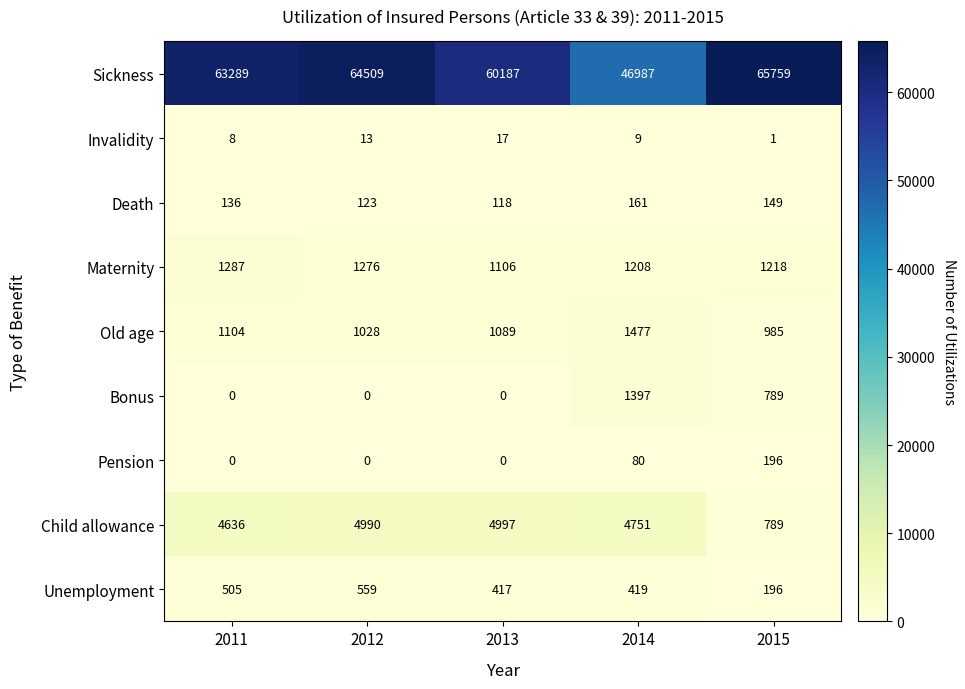

The value of Old age at 2012 is 494. True or false?

False